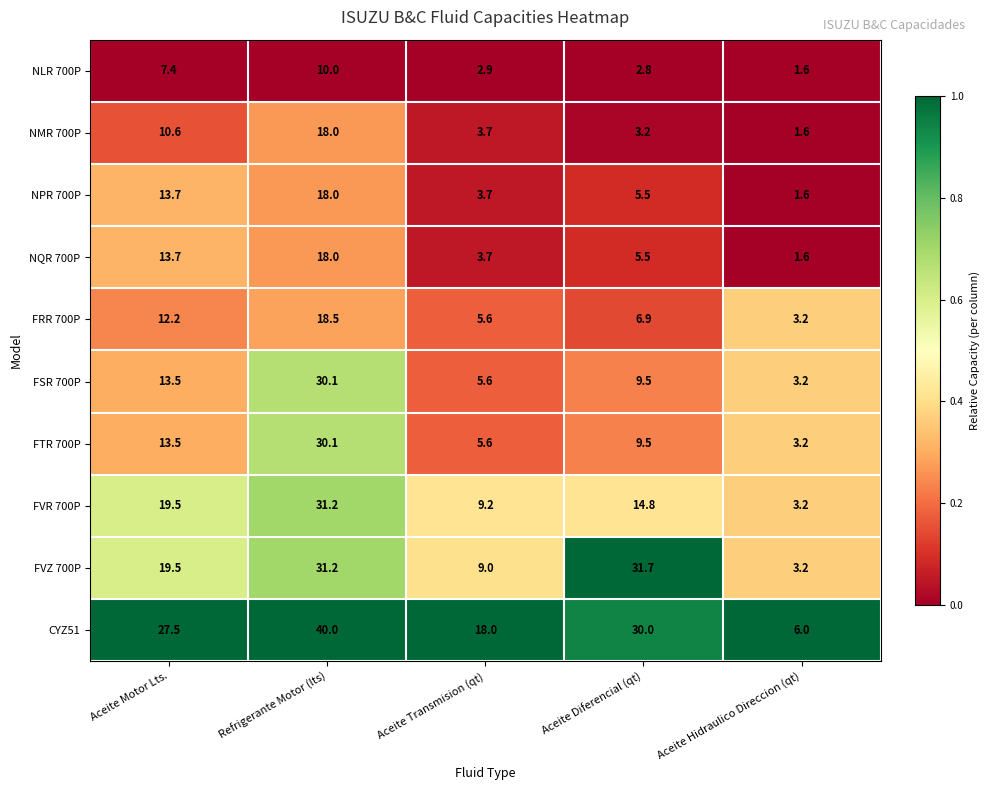

Is it true that NPR 700P equals 3.7 at Aceite Transmision (qt)?

True